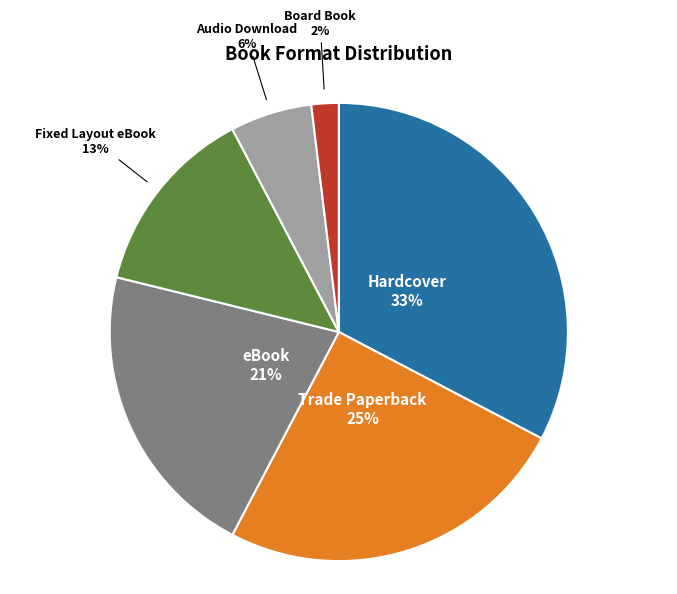

What is the ratio of the value at Audio Download to the value at Trade Paperback?

0.2